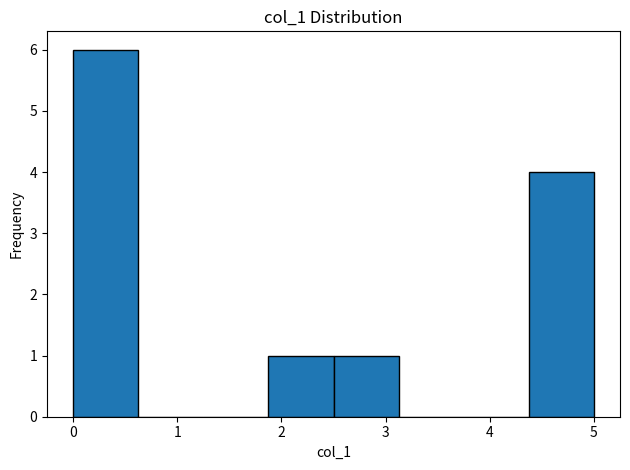

Reading left to right, list every bar in this chart as the range it spans on the x-axis followed by its height. Neither the bar edges nor the heights are printed on the chart, so give them approximately, as read against the axes.

0.0 to 0.6: 6
0.6 to 1.3: 0
1.3 to 1.9: 0
1.9 to 2.5: 1
2.5 to 3.1: 1
3.1 to 3.8: 0
3.8 to 4.4: 0
4.4 to 5.0: 4